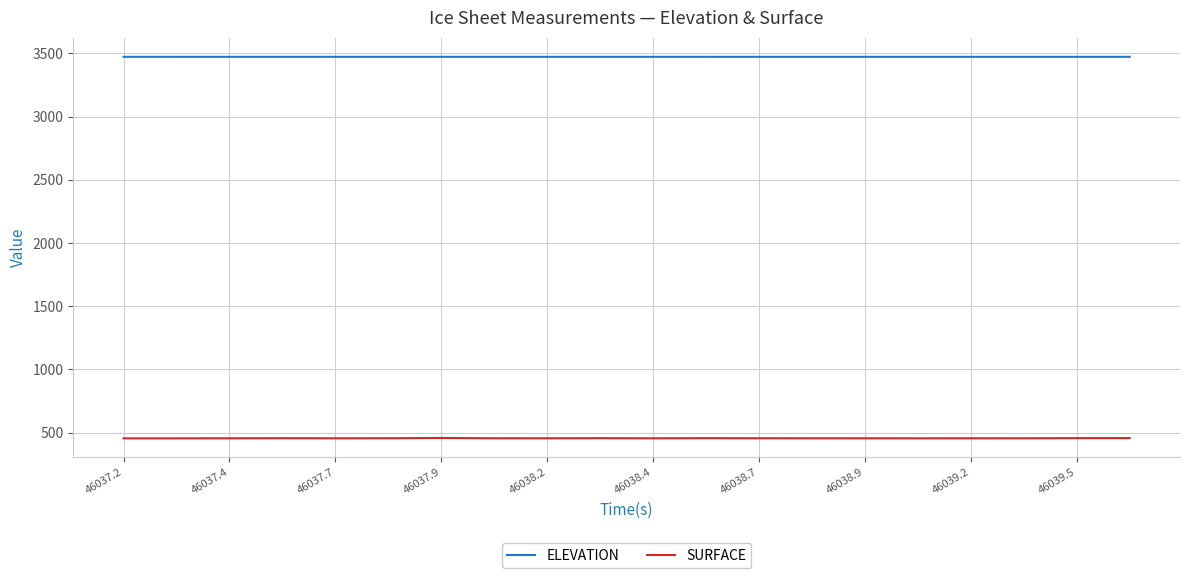

True or false: ELEVATION and SURFACE cross at least once.

False